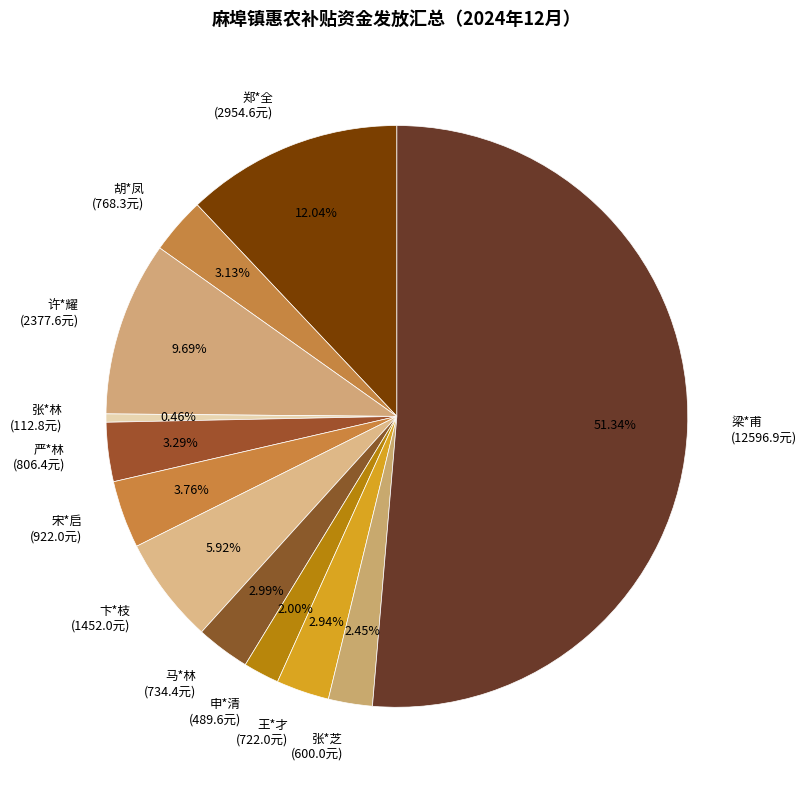

Between 马*林 and 申*清, which is larger?

马*林